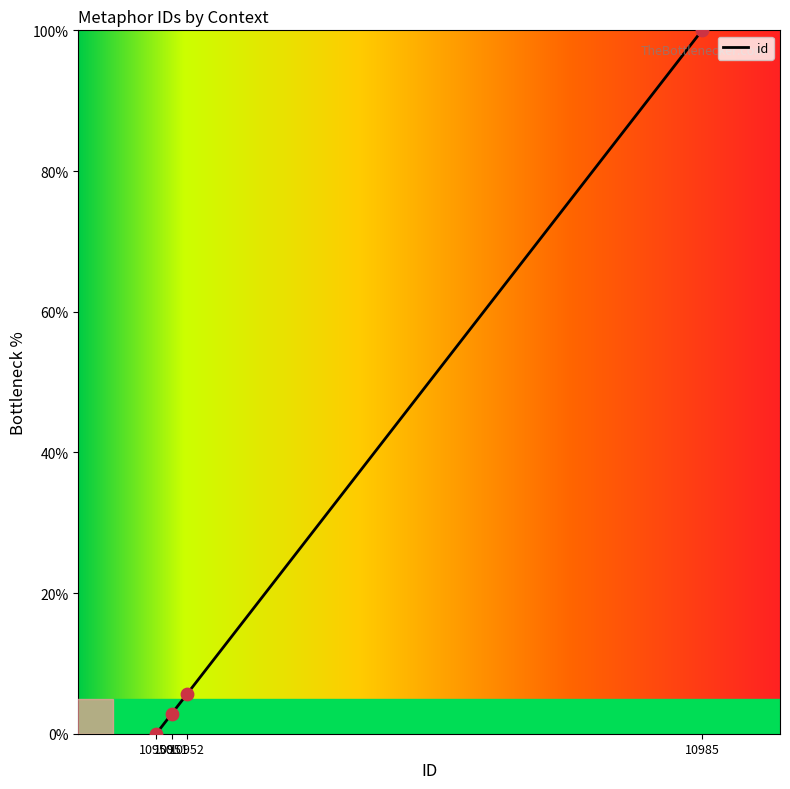

What is the maximum value for id?

100.0